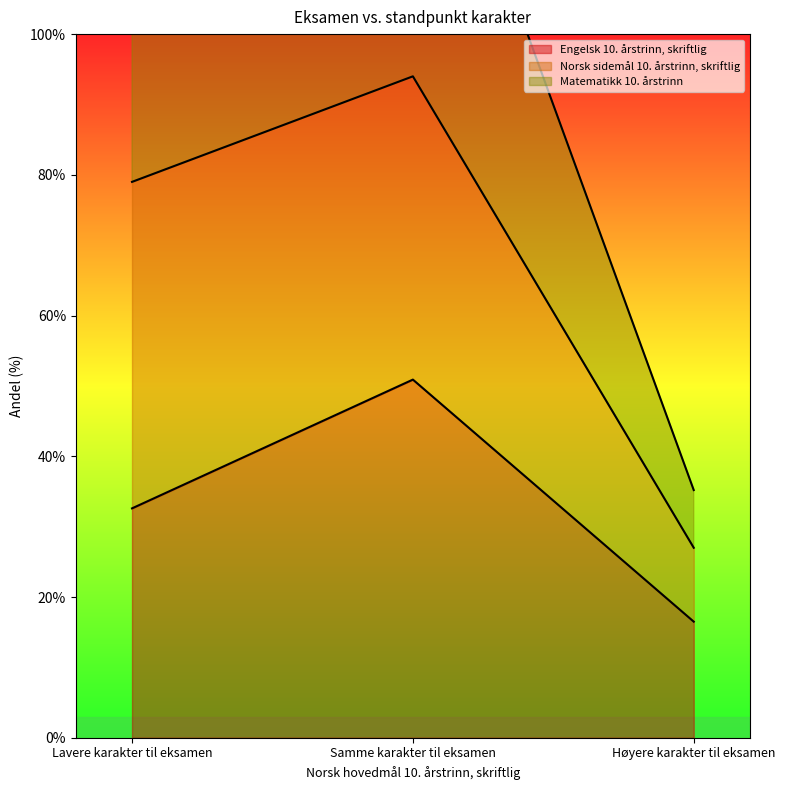

List the labels in order of Engelsk 10. årstrinn, skriftlig value, largest first.

Samme karakter til eksamen, Lavere karakter til eksamen, Høyere karakter til eksamen